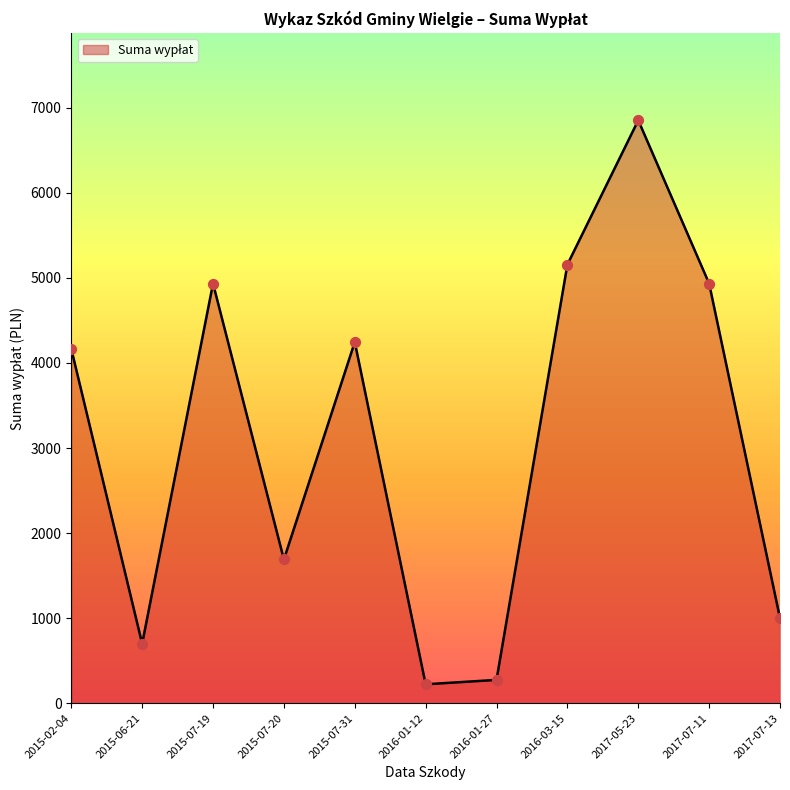

What is the change in value from 2015-07-19 to 2017-05-23?

+1919.4